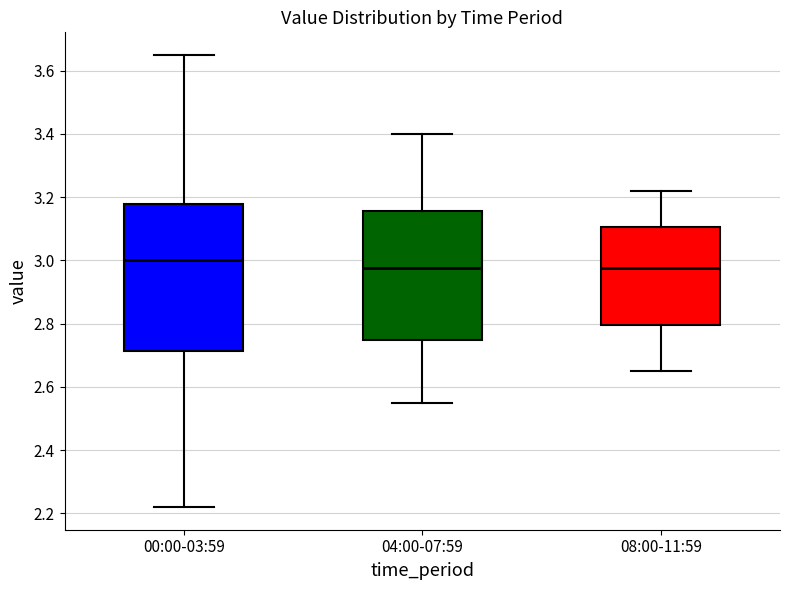

Reading left to right, read every box against the y-axis: the position of its median line, the range the box covers, and the ends of its whiskers. The values are not printed on the chart, so give them approximately, as read against the axis.

00:00-03:59: median 3.00, box 2.72 to 3.18, whiskers 2.22 to 3.66
04:00-07:59: median 2.98, box 2.76 to 3.16, whiskers 2.56 to 3.40
08:00-11:59: median 2.98, box 2.80 to 3.10, whiskers 2.66 to 3.22